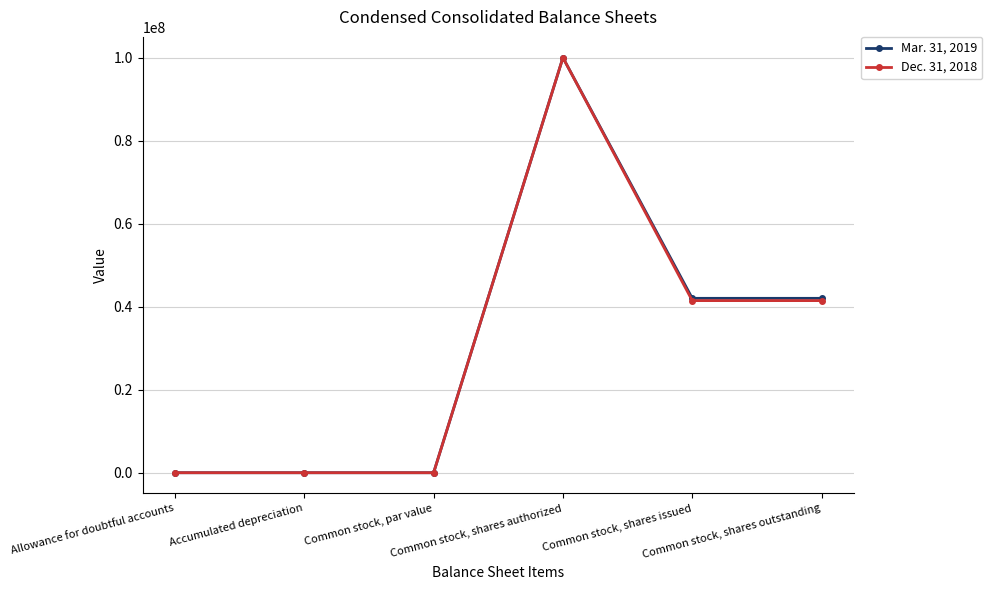

What is the greatest value displayed?

100000000